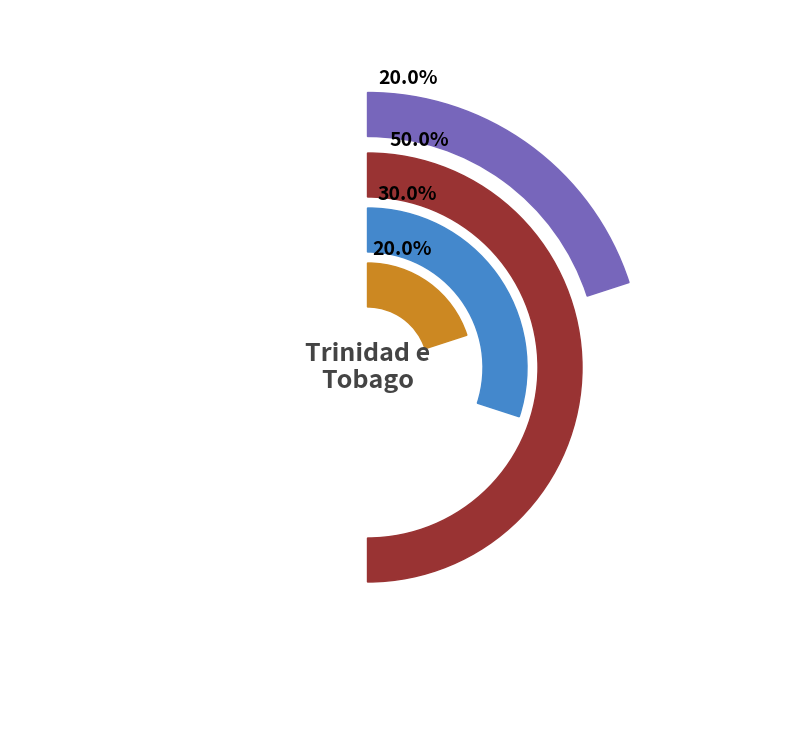

Which slice is the smallest?

Equino (84048)